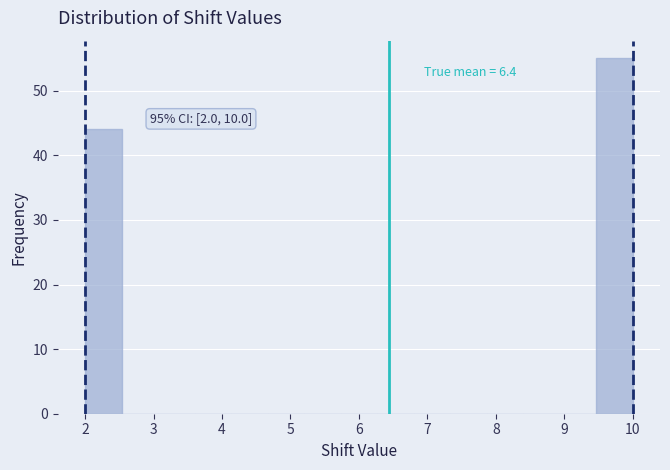

Which range on the x-axis has the tallest bar?

9.5 to 10.0